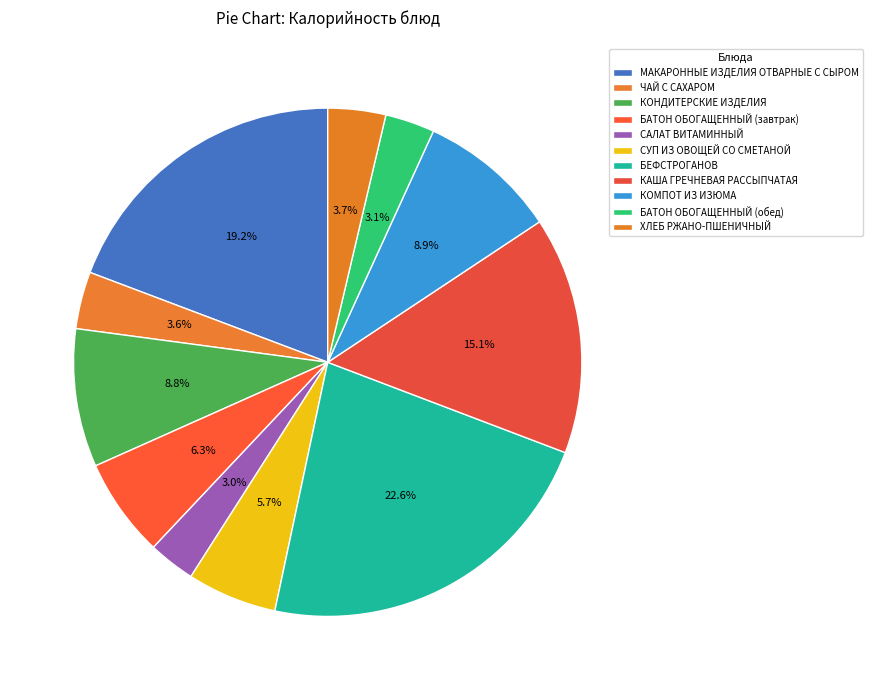

Rank the categories by value from lowest to highest.

САЛАТ ВИТАМИННЫЙ, БАТОН ОБОГАЩЕННЫЙ (обед), ЧАЙ С САХАРОМ, ХЛЕБ РЖАНО-ПШЕНИЧНЫЙ, СУП ИЗ ОВОЩЕЙ СО СМЕТАНОЙ, БАТОН ОБОГАЩЕННЫЙ (завтрак), КОНДИТЕРСКИЕ ИЗДЕЛИЯ, КОМПОТ ИЗ ИЗЮМА, КАША ГРЕЧНЕВАЯ РАССЫПЧАТАЯ, МАКАРОННЫЕ ИЗДЕЛИЯ ОТВАРНЫЕ С СЫРОМ, БЕФСТРОГАНОВ